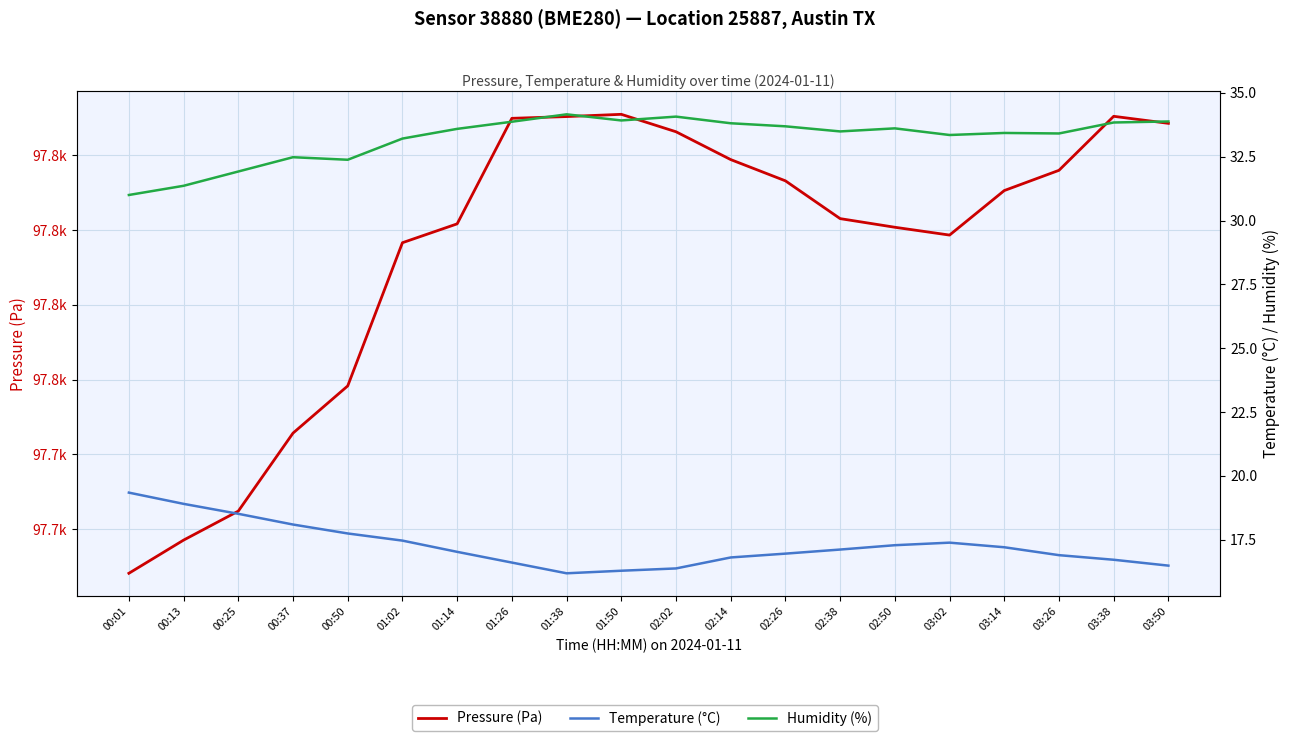

Where does the Humidity (%) series first go above 33?

01:02